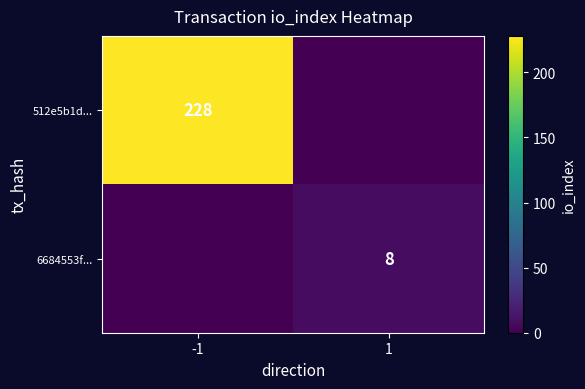

Is the value of 512e5b1d... at -1 greater than the value of 6684553f... at 1?

Yes